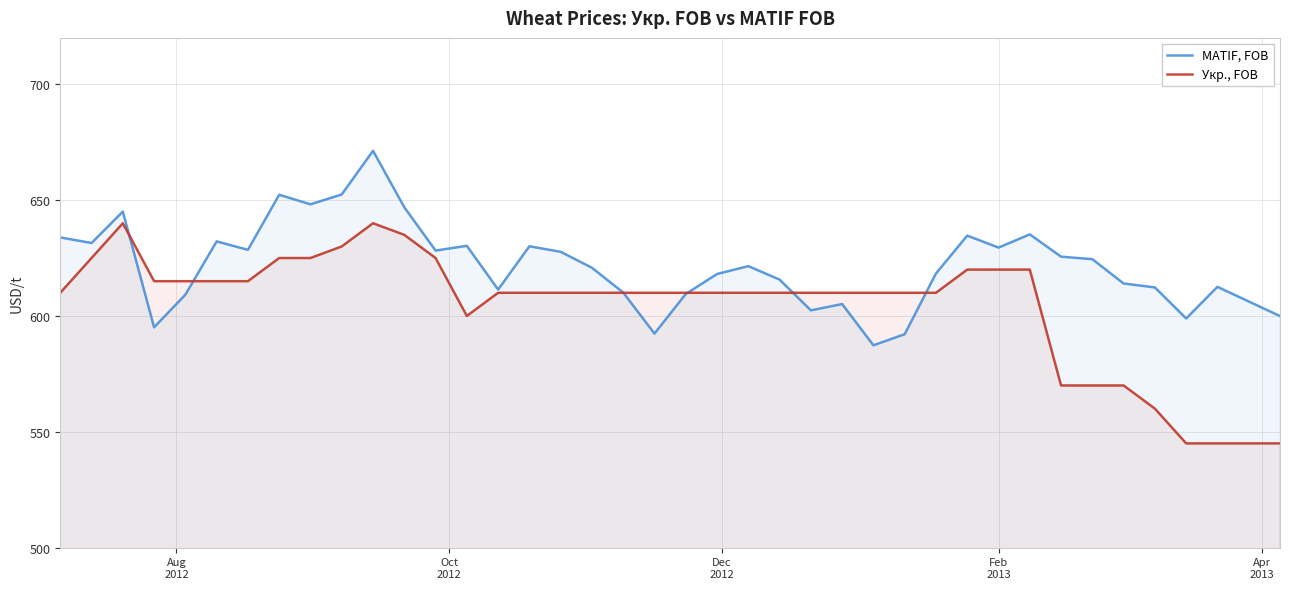

Which series has the largest total across all categories?

MATIF, FOB